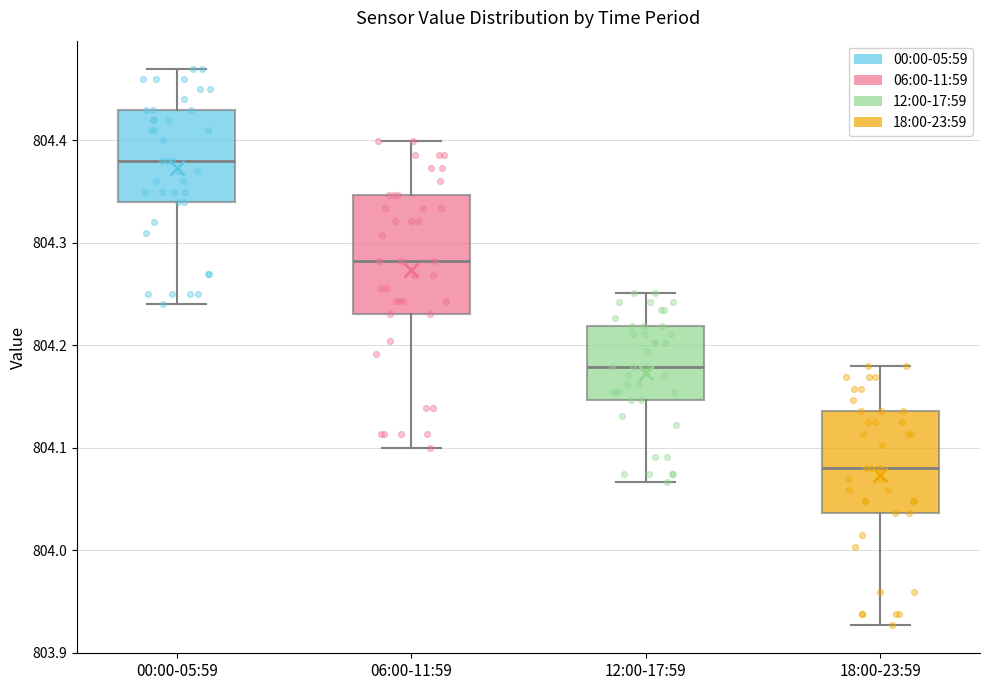

Reading left to right, read every box against the y-axis: the position of its median line, the range the box covers, and the ends of its whiskers. The values are not printed on the chart, so give them approximately, as read against the axis.

00:00-05:59: median 804.38, box 804.34 to 804.43, whiskers 804.24 to 804.47
06:00-11:59: median 804.28, box 804.23 to 804.35, whiskers 804.10 to 804.40
12:00-17:59: median 804.18, box 804.15 to 804.22, whiskers 804.07 to 804.25
18:00-23:59: median 804.08, box 804.04 to 804.14, whiskers 803.93 to 804.18